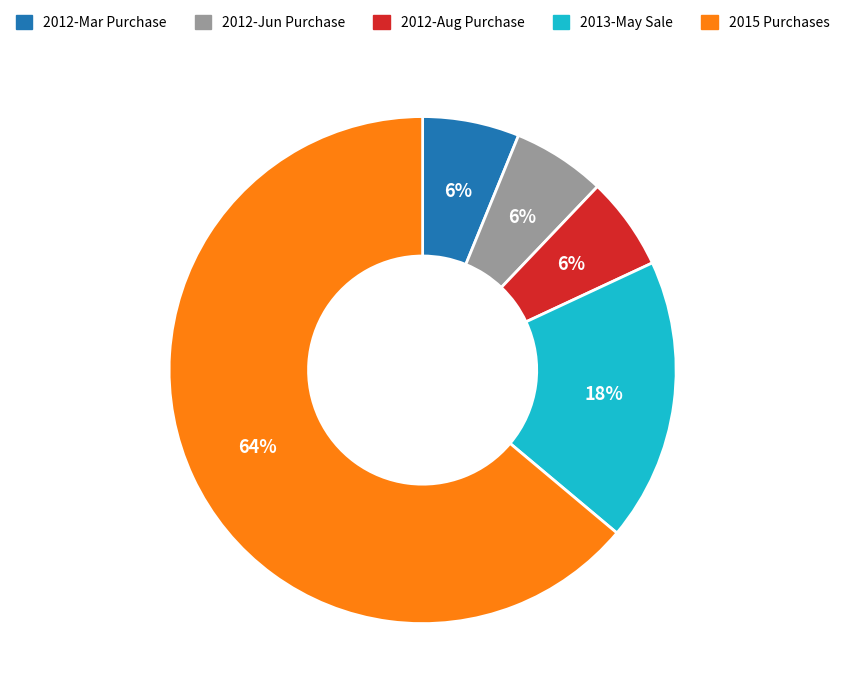

Does any single category account for the majority?

Yes